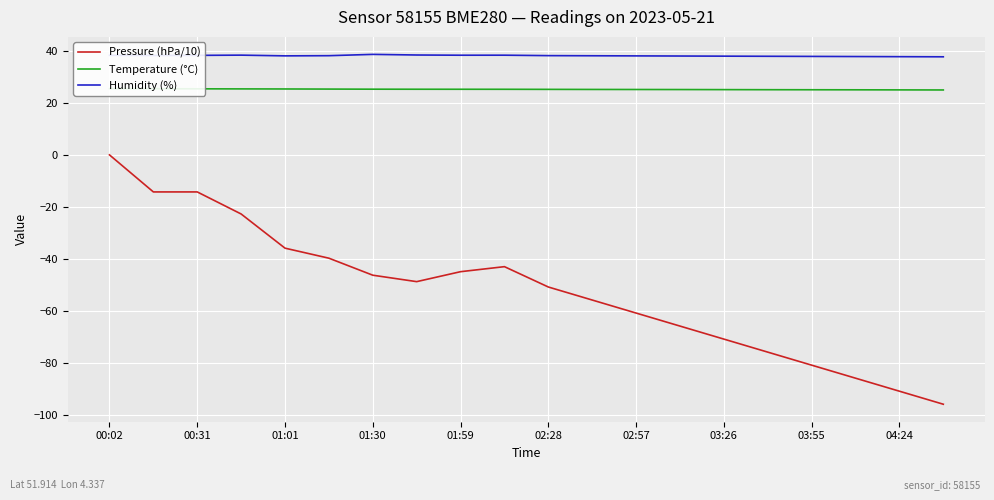

True or false: Humidity (%) and Pressure (hPa/10) cross at least once.

False